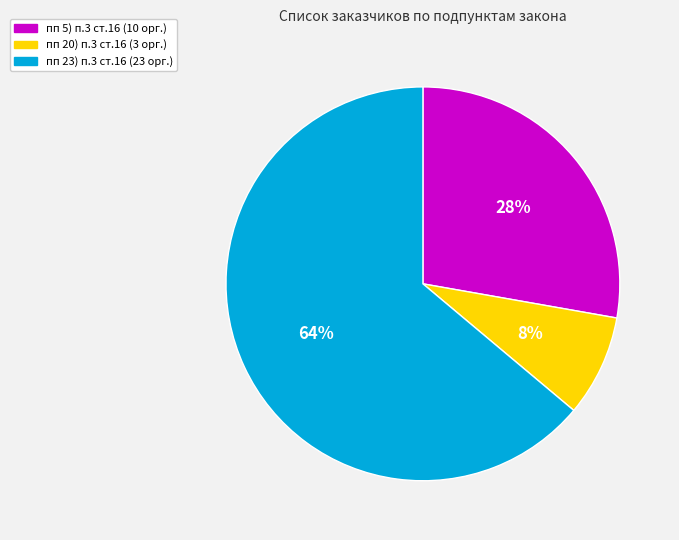

How many slices are in this pie chart?

3